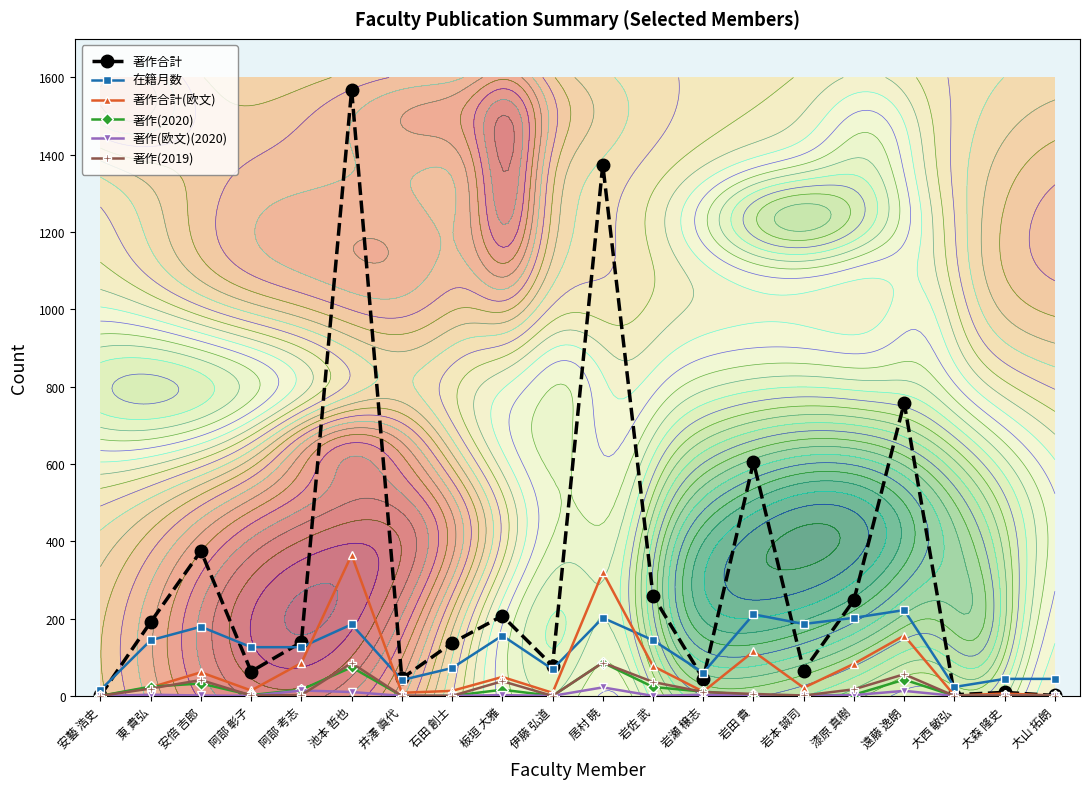

The value of 著作(欧文)(2020) at 東 貴弘 is 3. True or false?

True